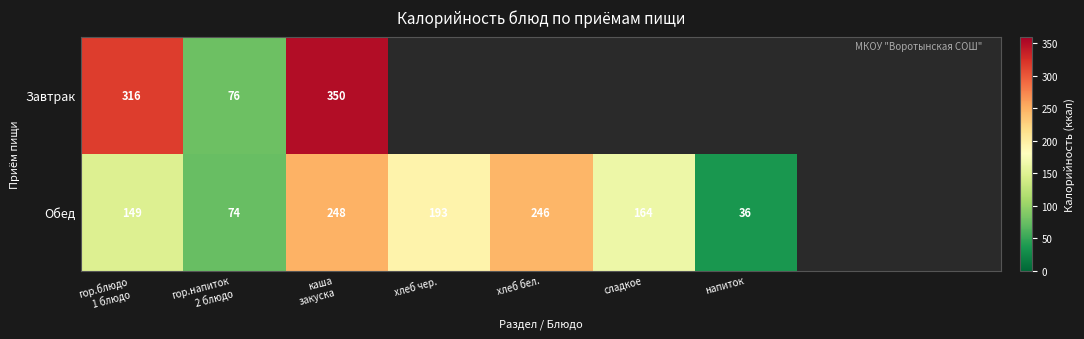

Which label corresponds to the smallest value in the chart?

напиток